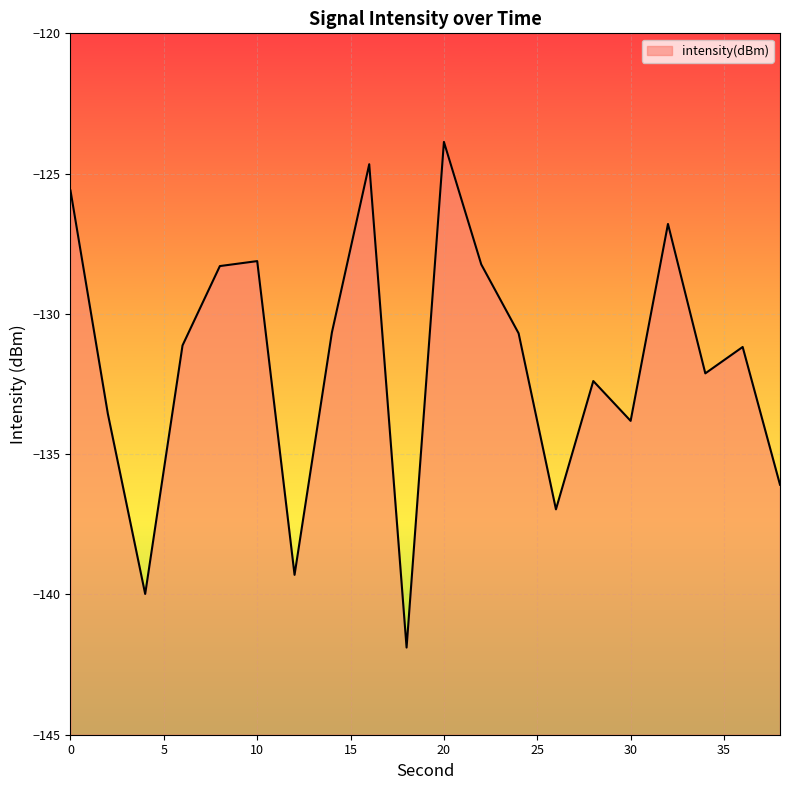

Which label corresponds to the largest value in the chart?

20